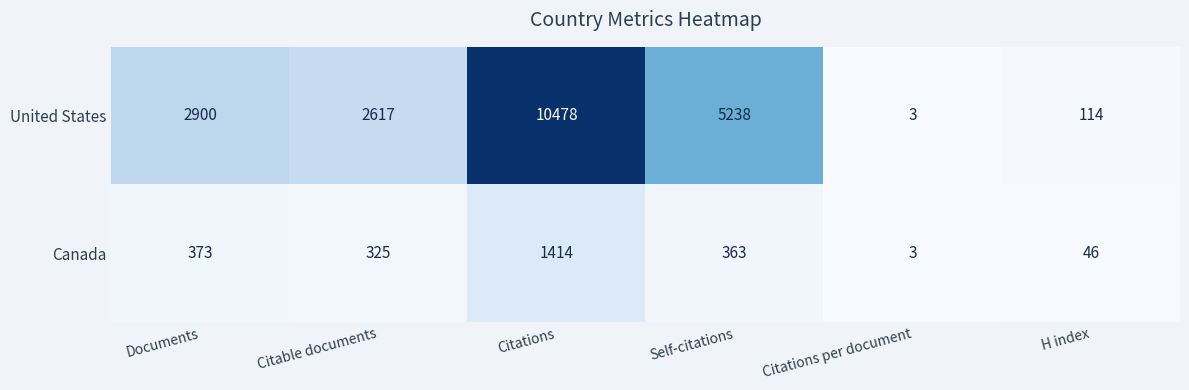

Reading left to right, list all the values displayed in this chart.

United States: Documents=2900	Citable documents=2617	Citations=10478	Self-citations=5238	Citations per document=3	H index=114
Canada: Documents=373	Citable documents=325	Citations=1414	Self-citations=363	Citations per document=3	H index=46